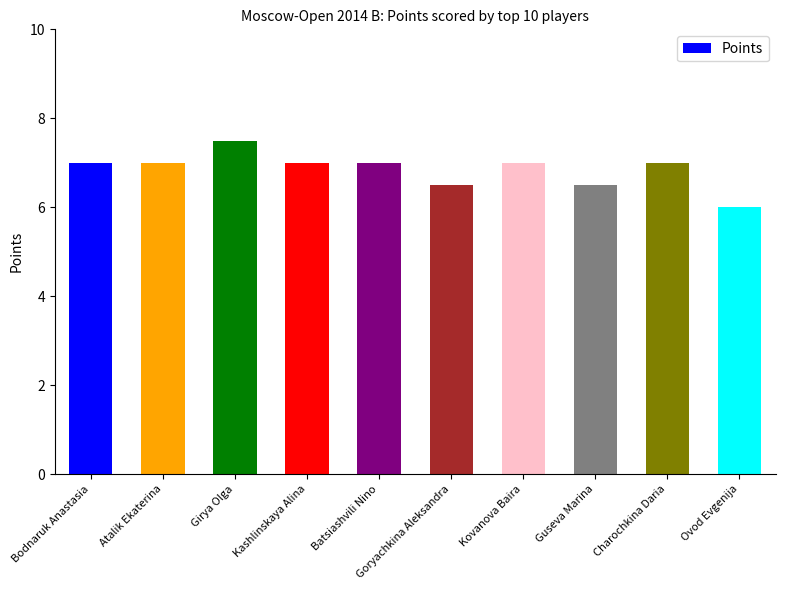

What is the smallest value displayed?

6.0